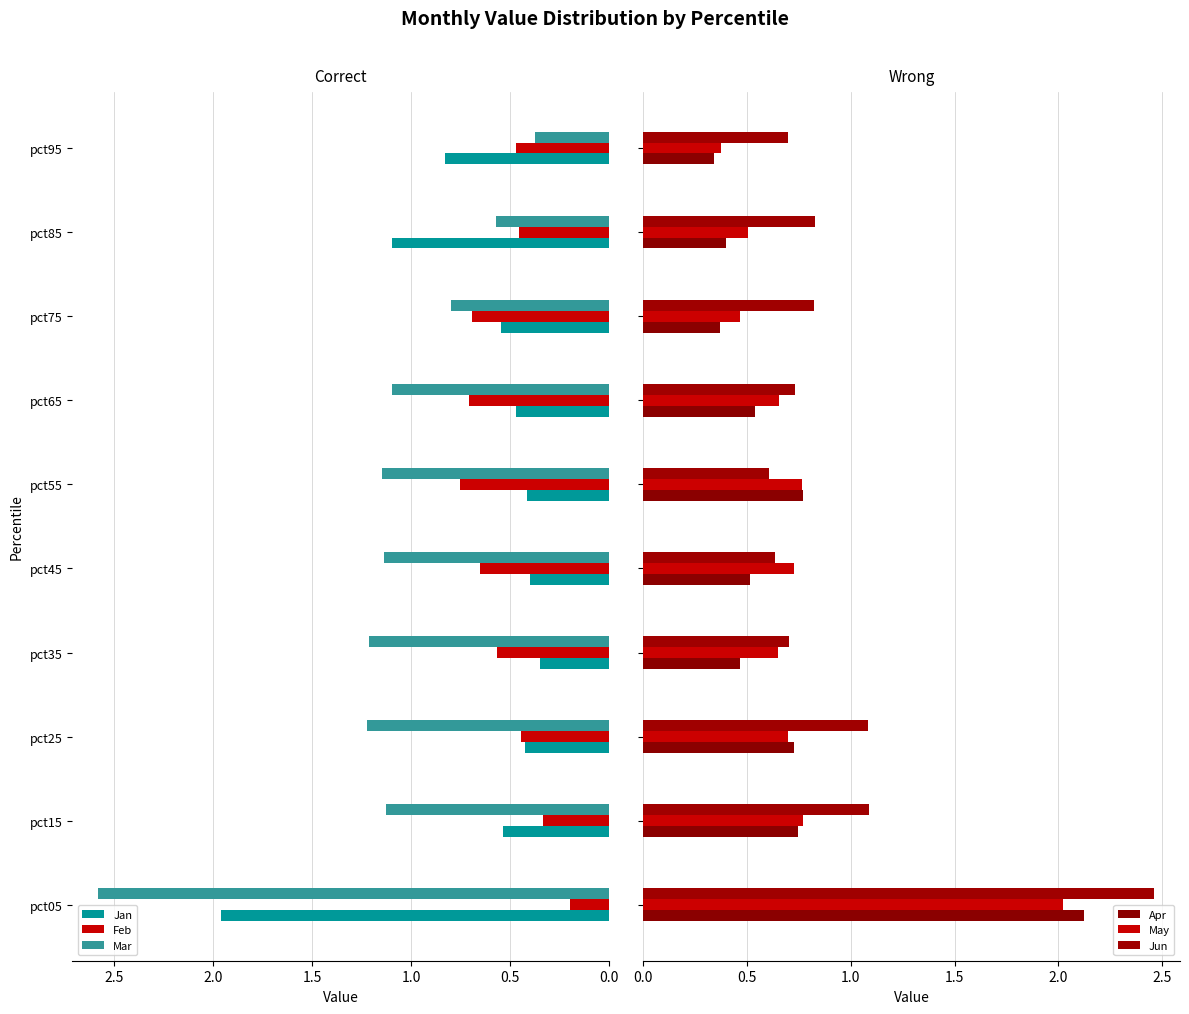

What is the sum of all Jun values?

9.6